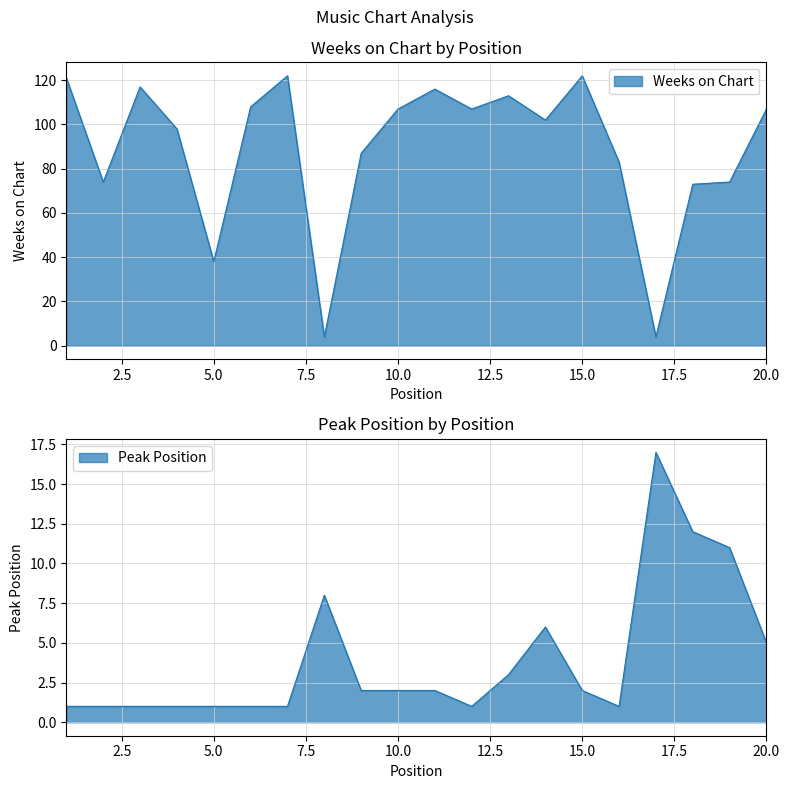

What is the sum of all Peak Position values?

79